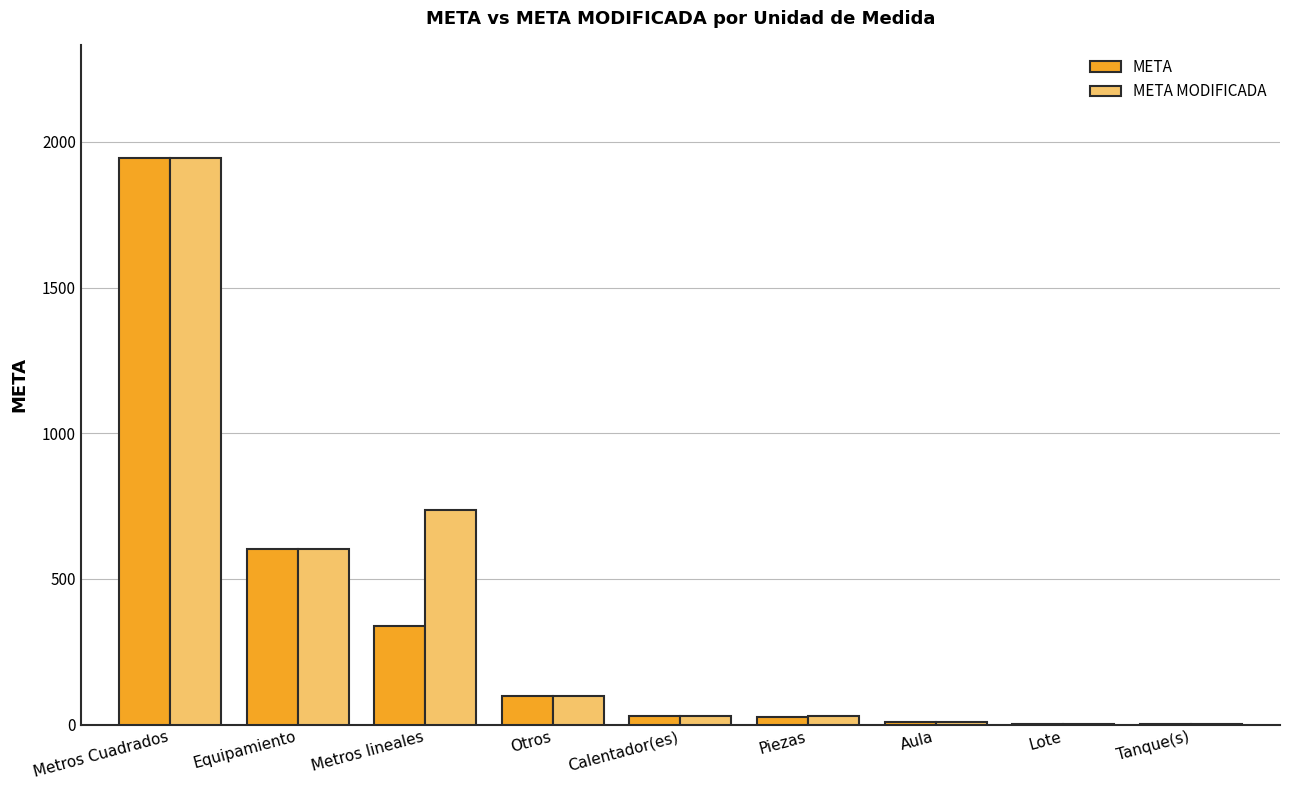

What is the maximum value for META?

1944.0